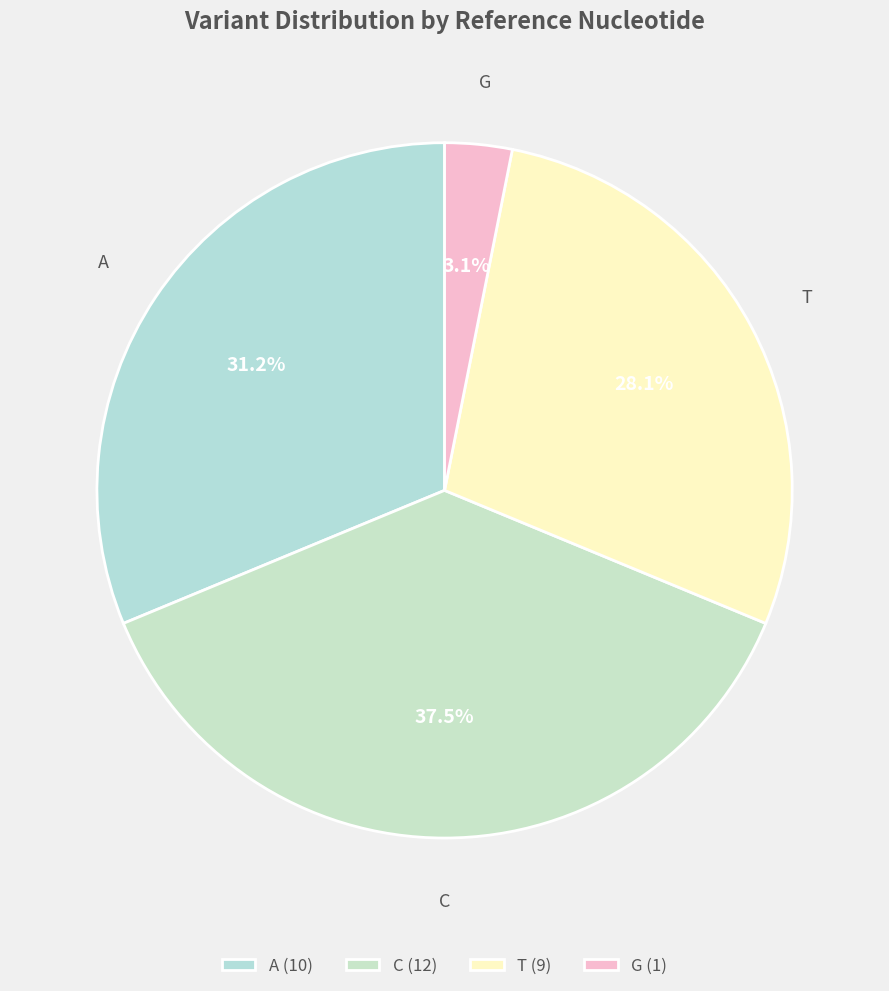

Approximately how many times larger is the value at A compared to T?

1.1